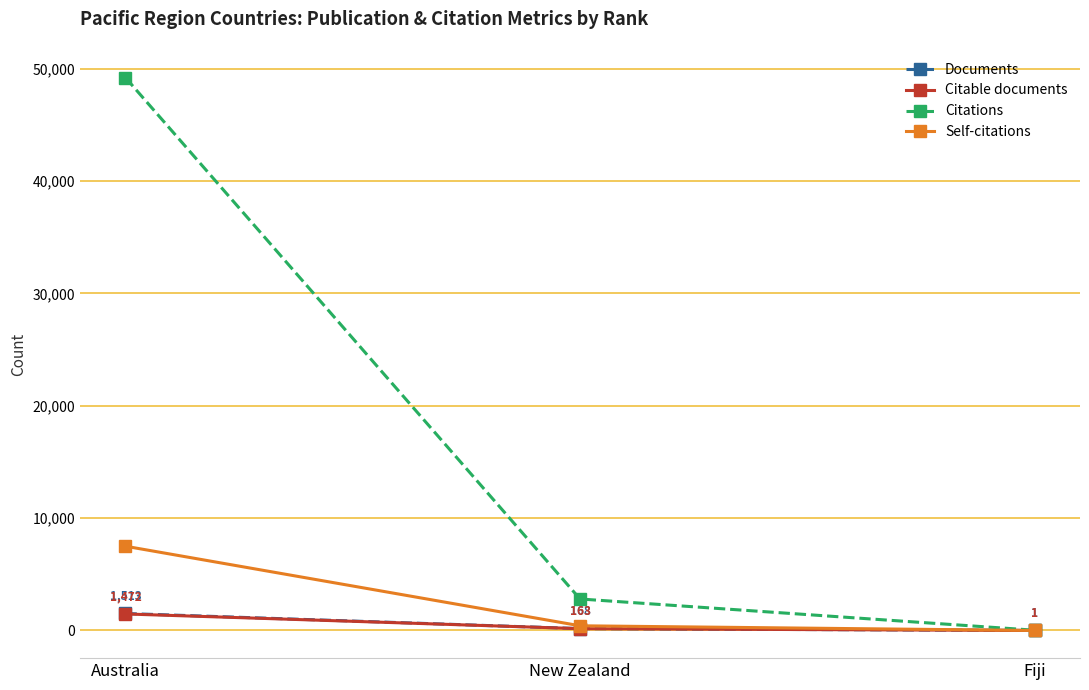

Reading left to right, what are all the values shown in this chart?

Documents: Australia=1513	New Zealand=168	Fiji=1
Citable documents: Australia=1472	New Zealand=163	Fiji=1
Citations: Australia=49207	New Zealand=2805	Fiji=24
Self-citations: Australia=7500	New Zealand=419	Fiji=0